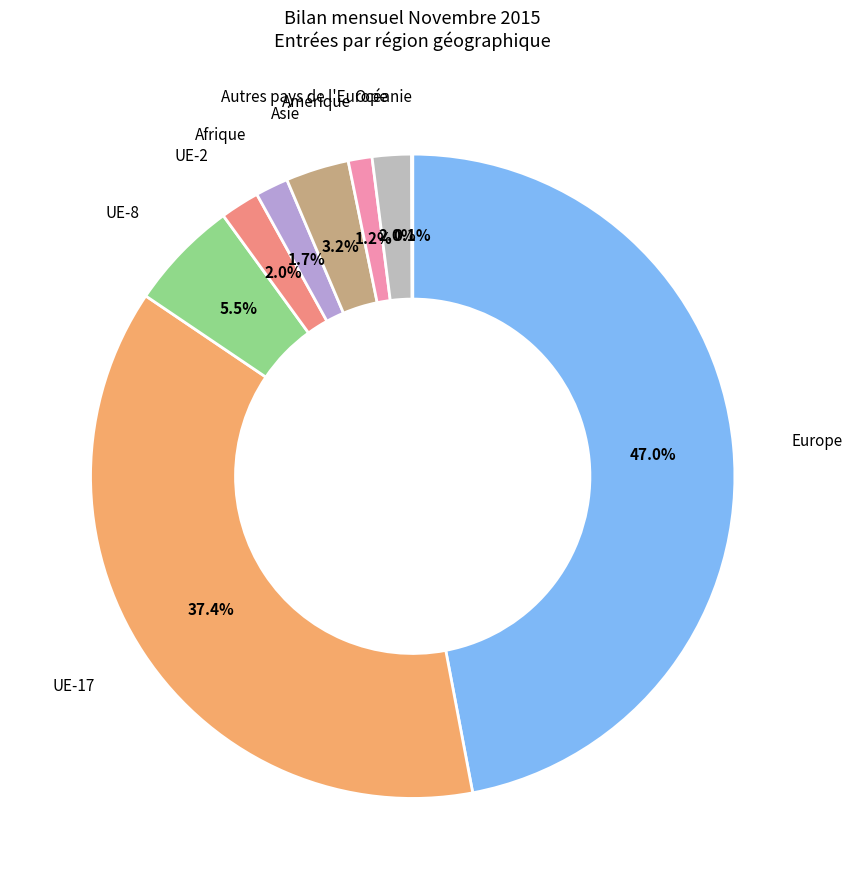

To the nearest percent, what is the difference between the largest and smallest slice percentages?

47%